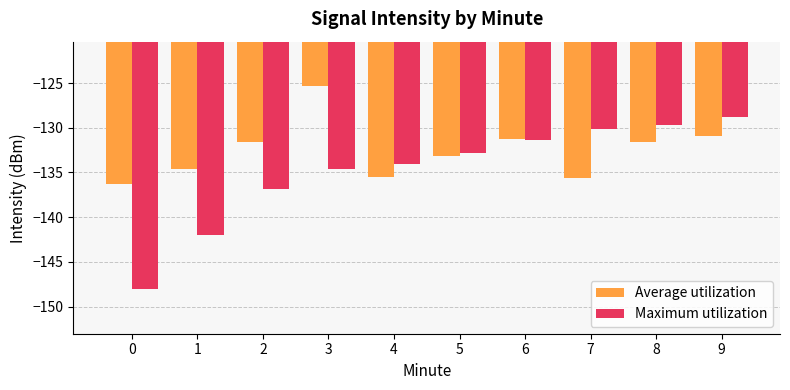

Which series has the largest range (max minus min)?

Maximum utilization